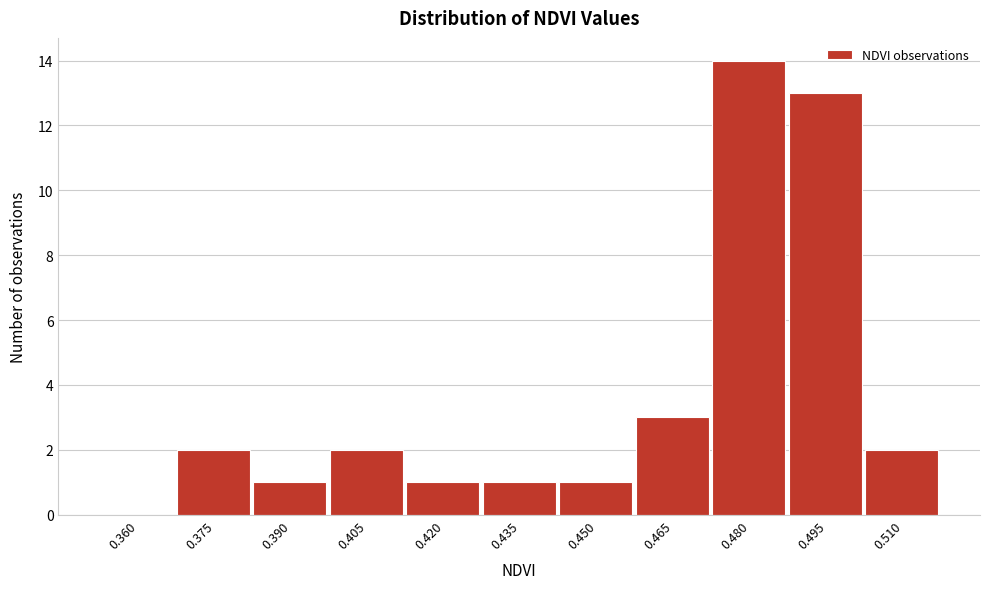

Reading left to right, transcribe all the data shown in this chart.

0.360=0	0.375=2	0.390=1	0.405=2	0.420=1	0.435=1	0.450=1	0.465=3	0.480=14	0.495=13	0.510=2